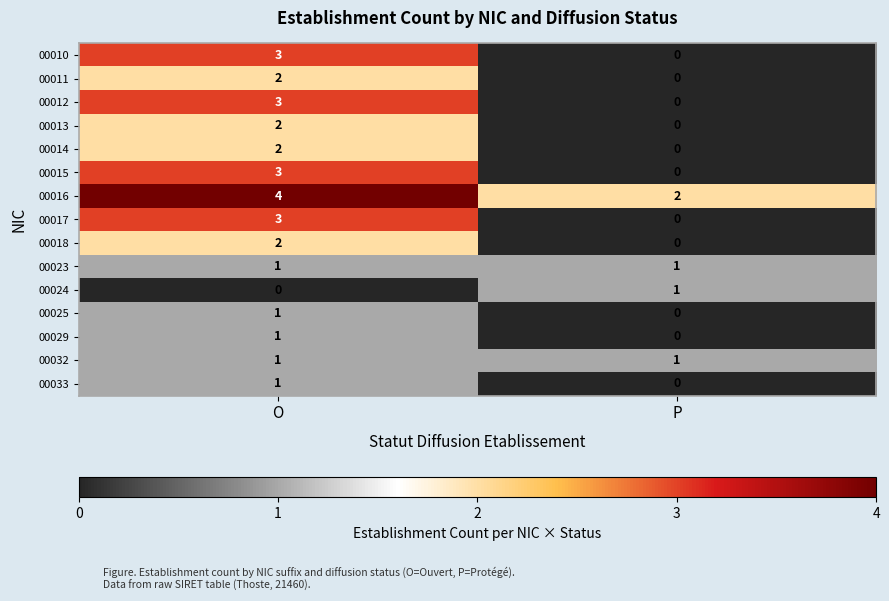

What is the spread (max minus min) of values at O?

4